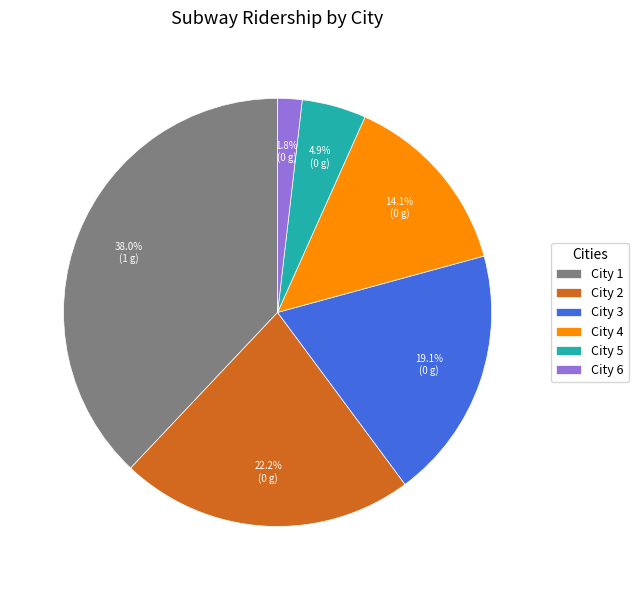

How many segments does this pie chart have?

6